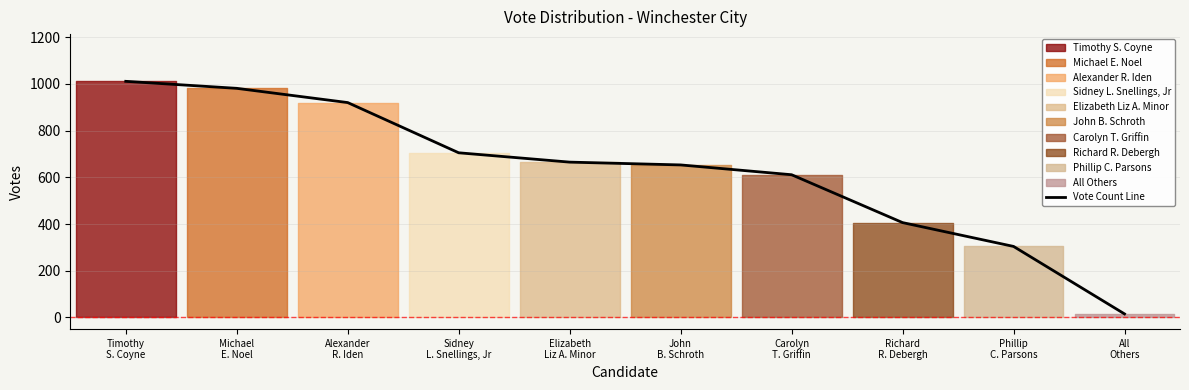

What is the label of the 3rd point from the right?

Richard
R. Debergh